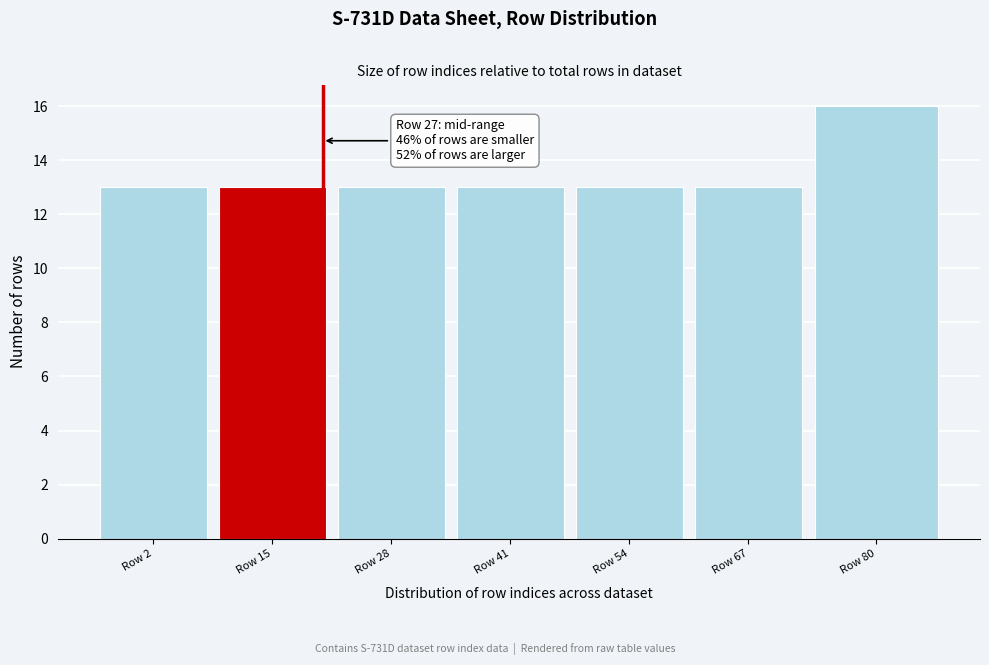

Reading left to right, extract all data points from this chart.

Row 2=13	Row 15=13	Row 28=13	Row 41=13	Row 54=13	Row 67=13	Row 80=16